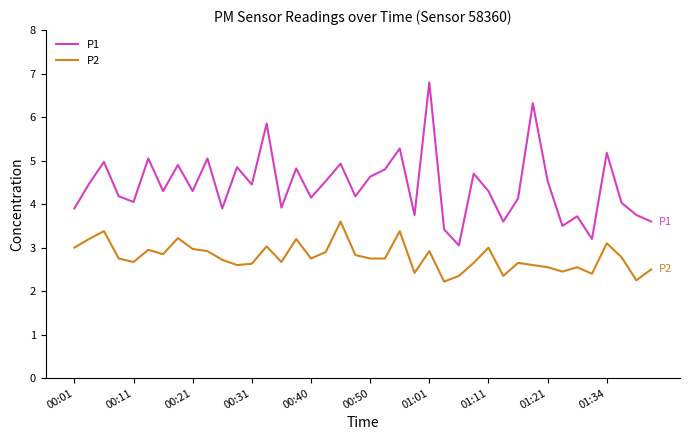

Rank the series by their maximum value, from highest to lowest.

P1, P2